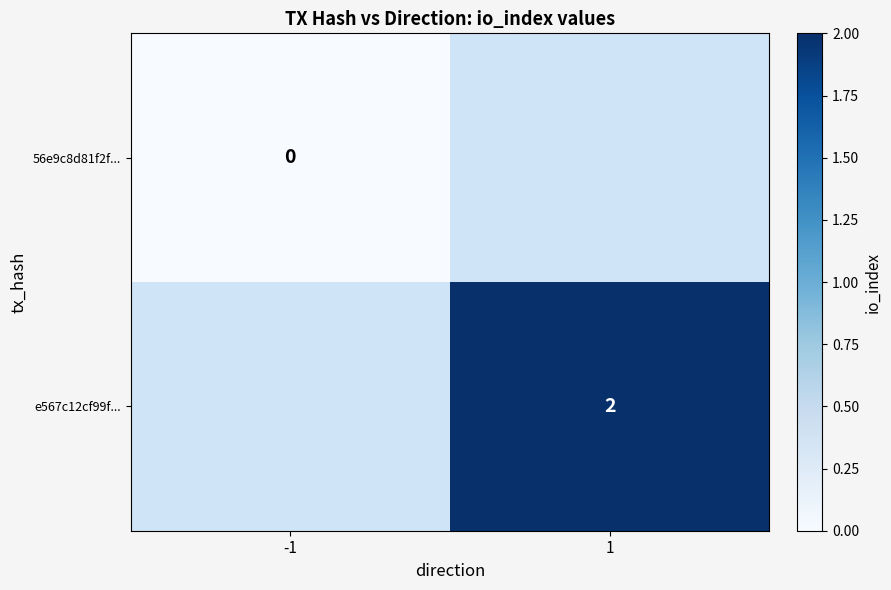

At which category does the chart reach its peak across all series?

1